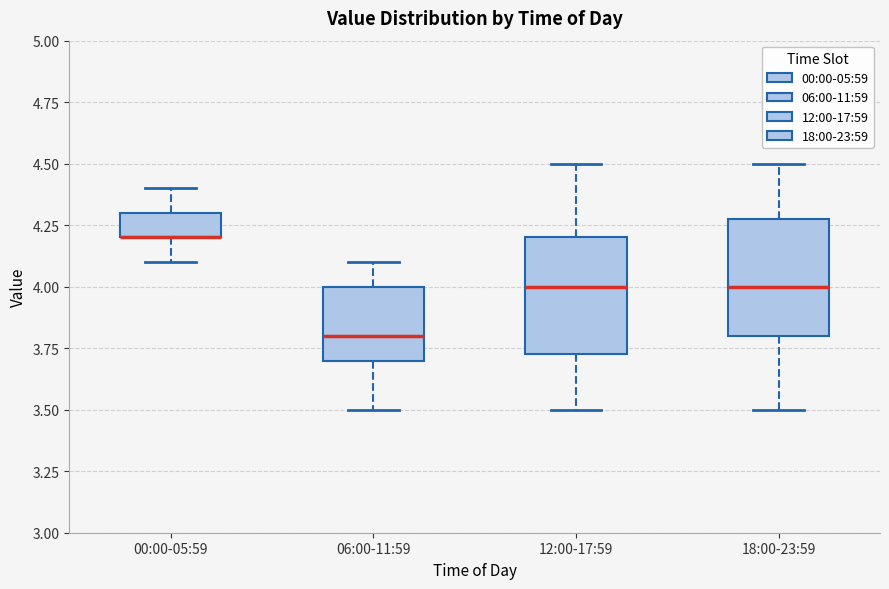

Reading left to right, transcribe this box plot: for each box, give where its median line is, the range the box spans, and where its two whiskers end, as read against the y-axis. The values are not printed on the chart, so give them approximately, as read against the axis.

00:00-05:59: median 4.20 (drawn on the box's lower edge), box 4.20 to 4.30, whiskers 4.10 to 4.40
06:00-11:59: median 3.80, box 3.70 to 4.00, whiskers 3.50 to 4.10
12:00-17:59: median 4.00, box 3.75 to 4.20, whiskers 3.50 to 4.50
18:00-23:59: median 4.00, box 3.80 to 4.30, whiskers 3.50 to 4.50